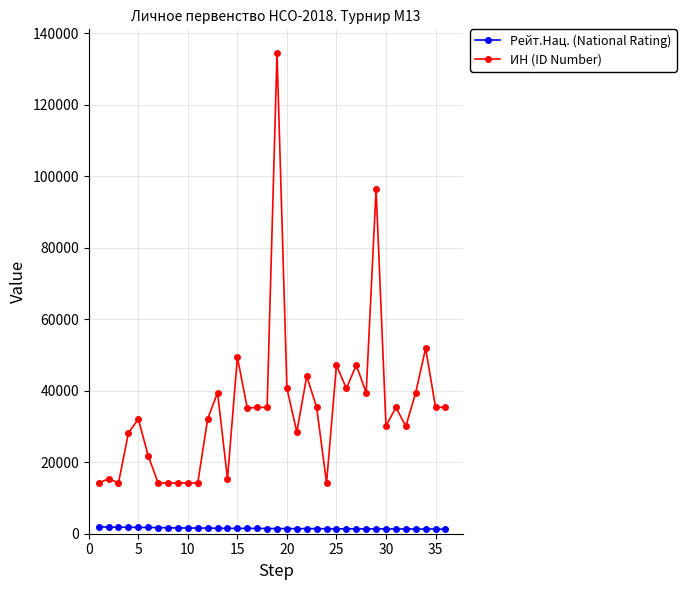

What is the sum of all Рейт.Нац. (National Rating) values?

54158